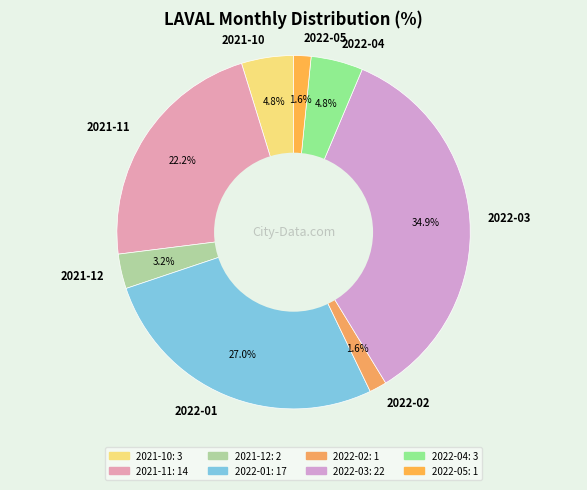

The 2022-01 slice represents 14% of the pie. True or false?

False